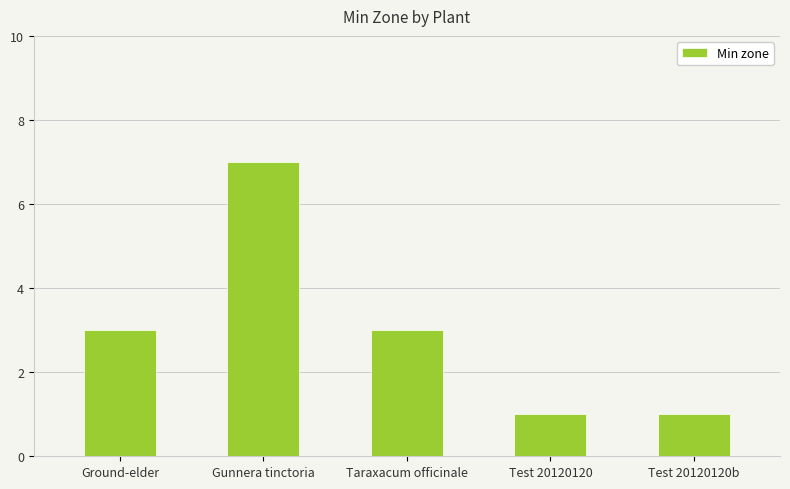

The chart shows a value of 2 at Ground-elder. True or false?

False